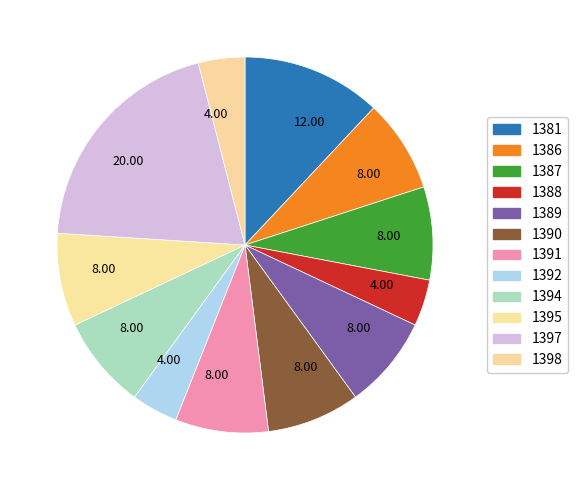

Count the number of slices in the pie.

12